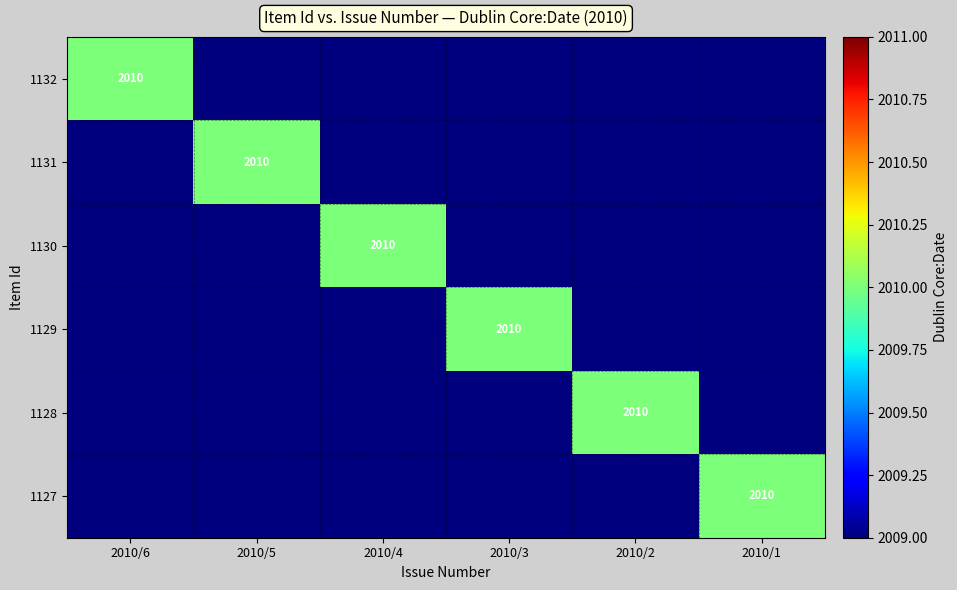

Is it true that 1129 equals 2010 at 2010/3?

True